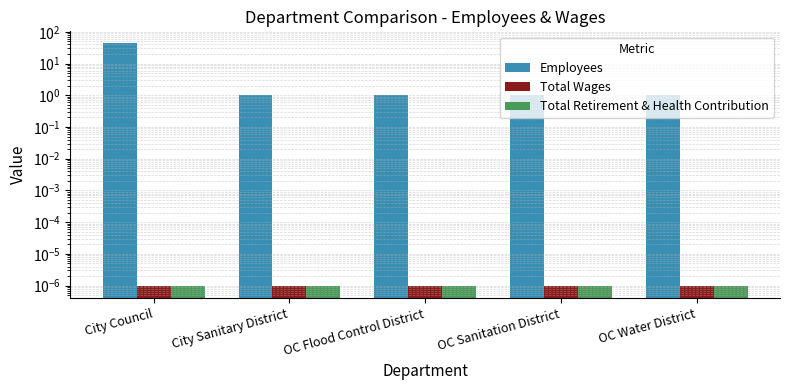

Reading right to left, list all the values displayed in this chart.

Employees: OC Water District=1.0	OC Sanitation District=1.0	OC Flood Control District=1.0	City Sanitary District=1.0	City Council=43.0
Total Wages: OC Water District=0.0	OC Sanitation District=0.0	OC Flood Control District=0.0	City Sanitary District=0.0	City Council=0.0
Total Retirement & Health Contribution: OC Water District=0.0	OC Sanitation District=0.0	OC Flood Control District=0.0	City Sanitary District=0.0	City Council=0.0